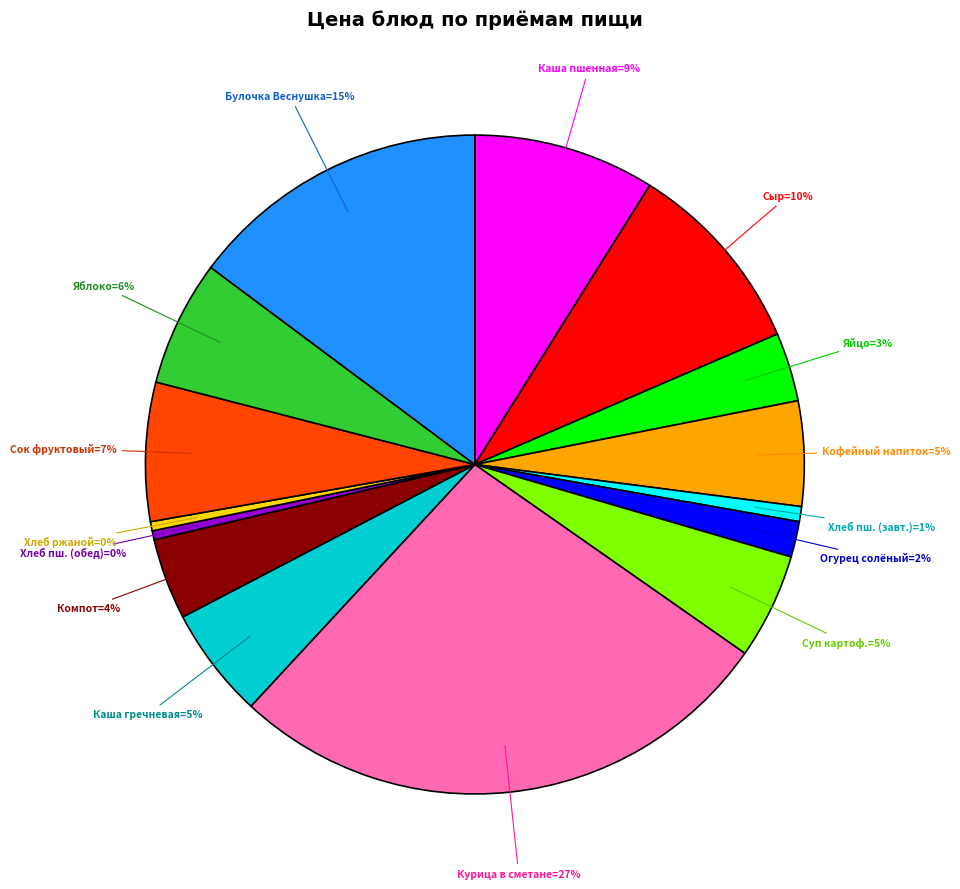

To the nearest percent, what is the average slice percentage?

7%